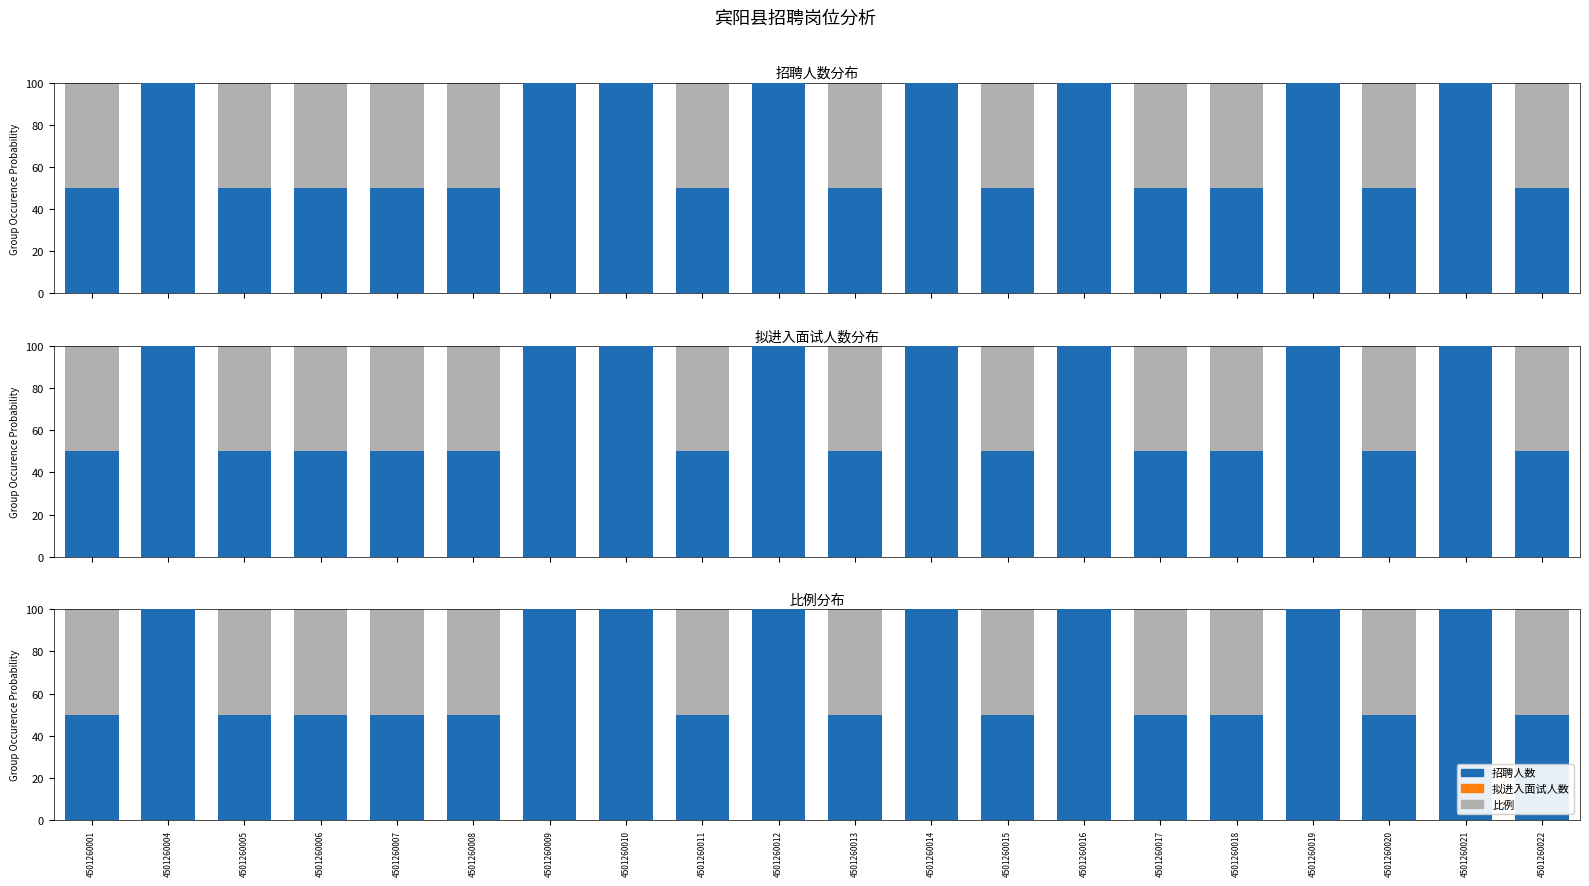

The value of 拟进入面试人数 at 4501260006 is 21.2. True or false?

False